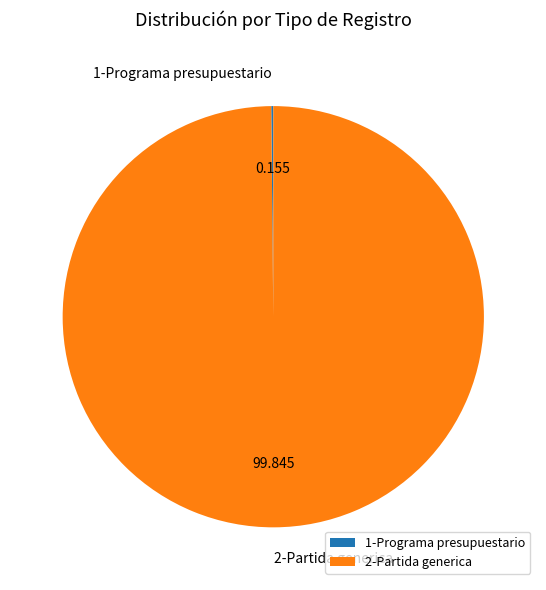

Is there any slice that represents more than half of the pie?

Yes